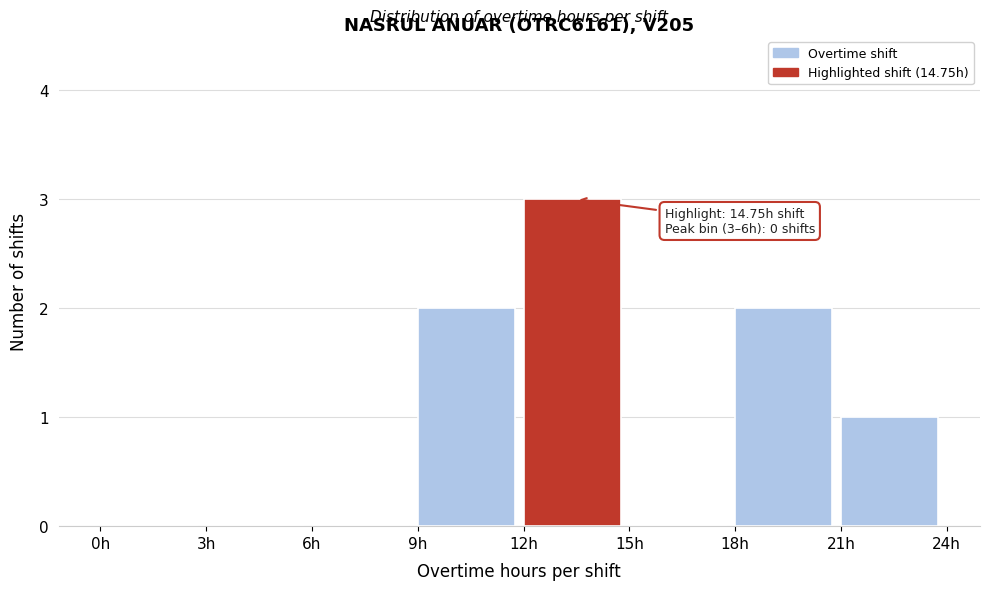

Which range on the x-axis has the tallest bar?

12 to 15